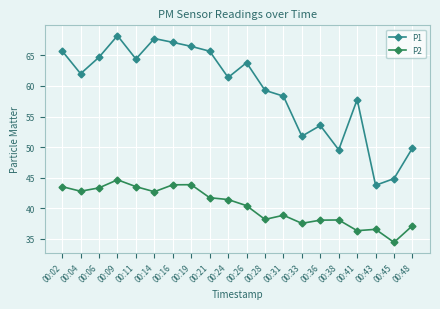

How many lines are shown in the chart?

2